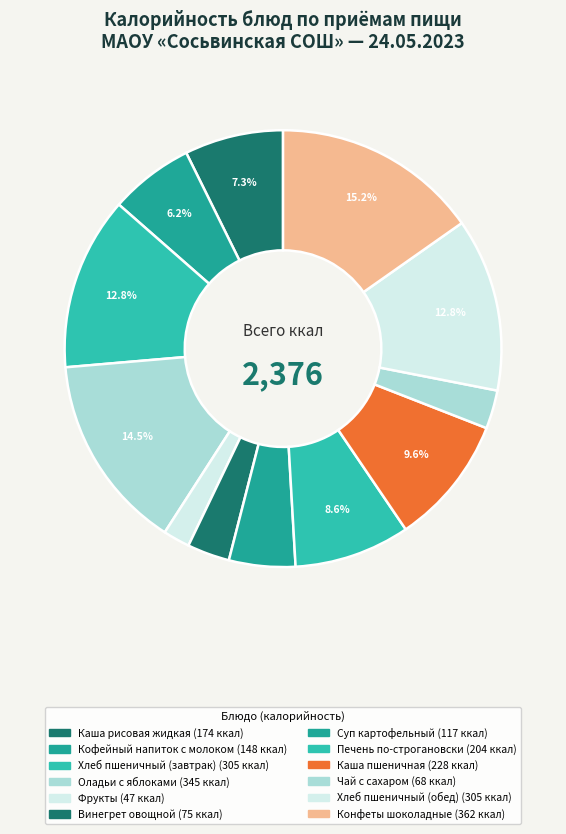

Is it true that Каша рисовая жидкая is 7% of the pie?

True